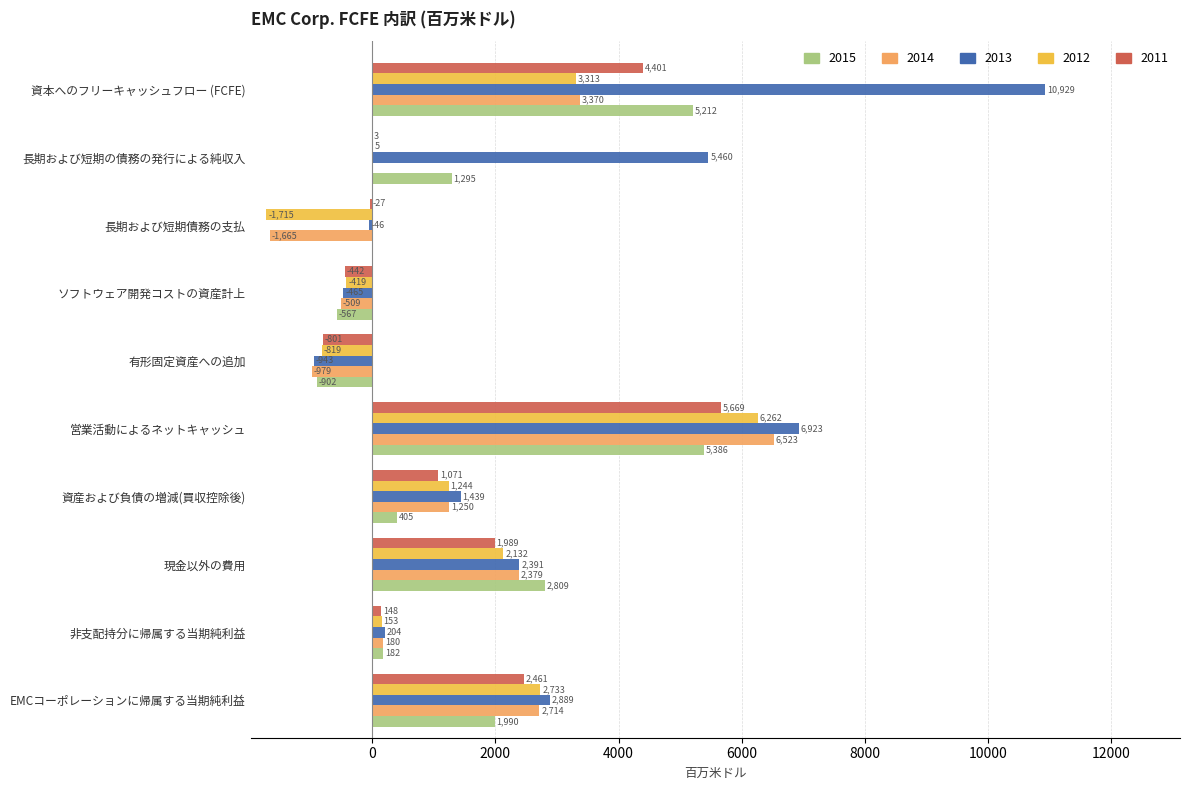

True or false: 2013 has a value of -943 at 有形固定資産への追加.

True